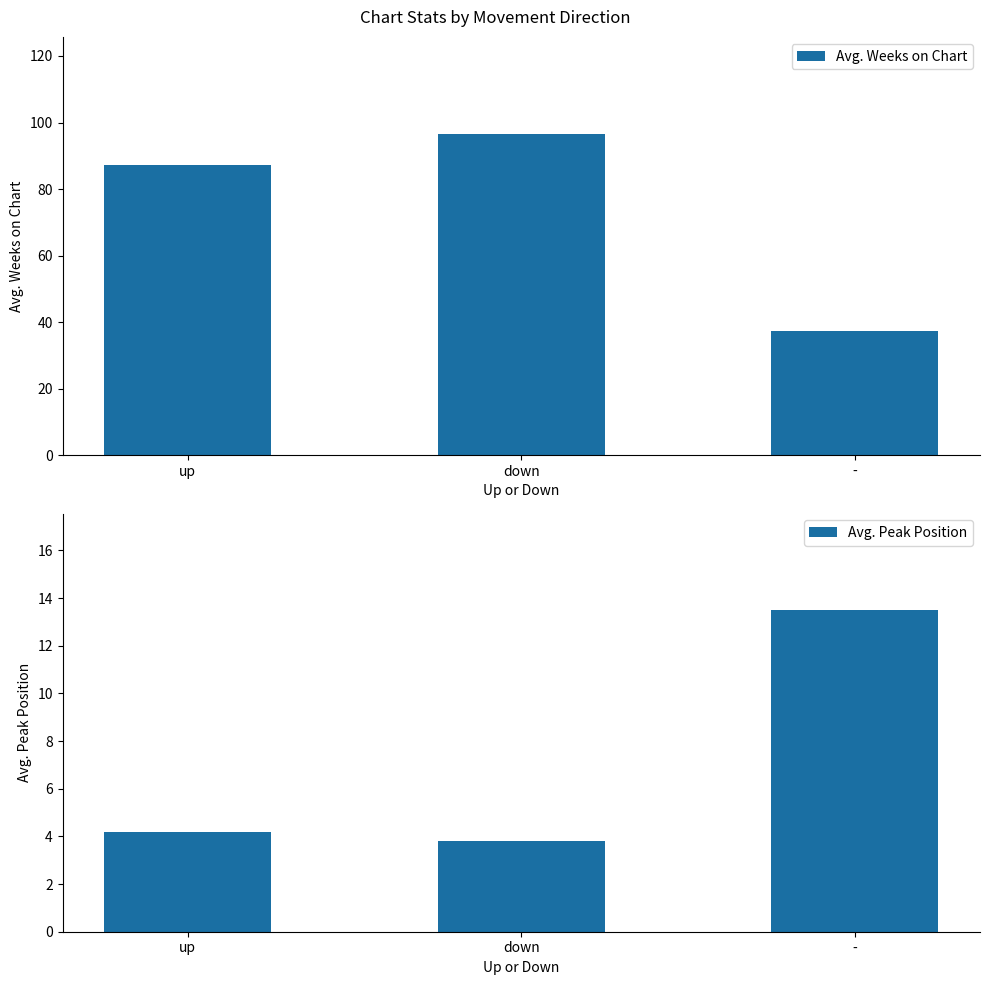

Where is Avg. Weeks on Chart nearest to the value 67?

up